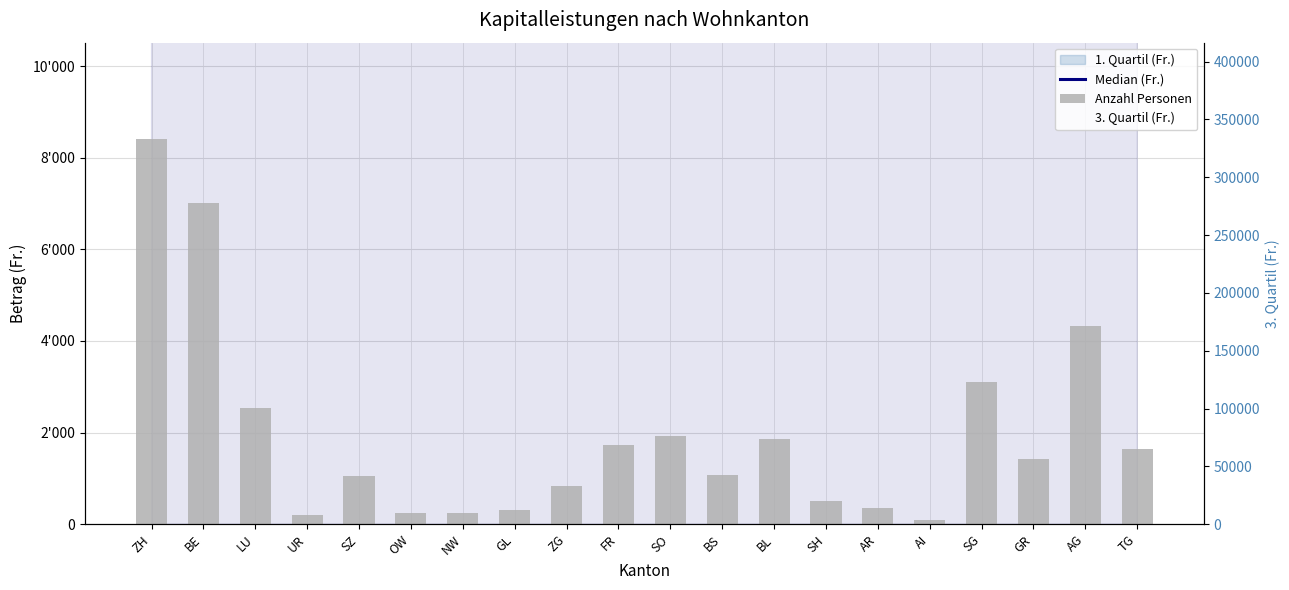

At which category is the sum across all series the highest?

AI